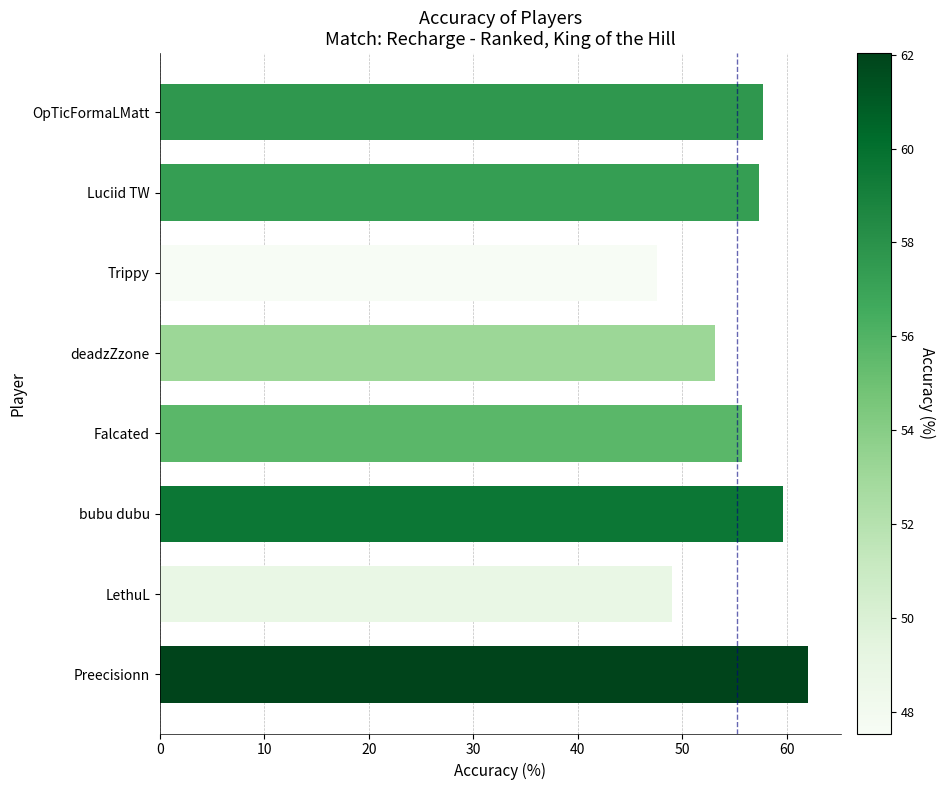

Which category has the lowest value across all series?

Trippy